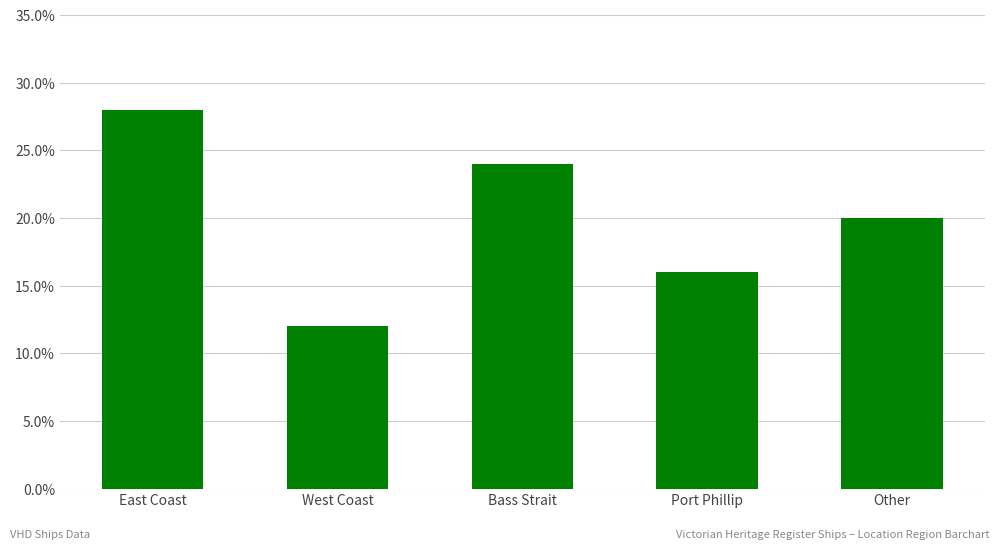

Which category has the lowest value across all series?

West Coast